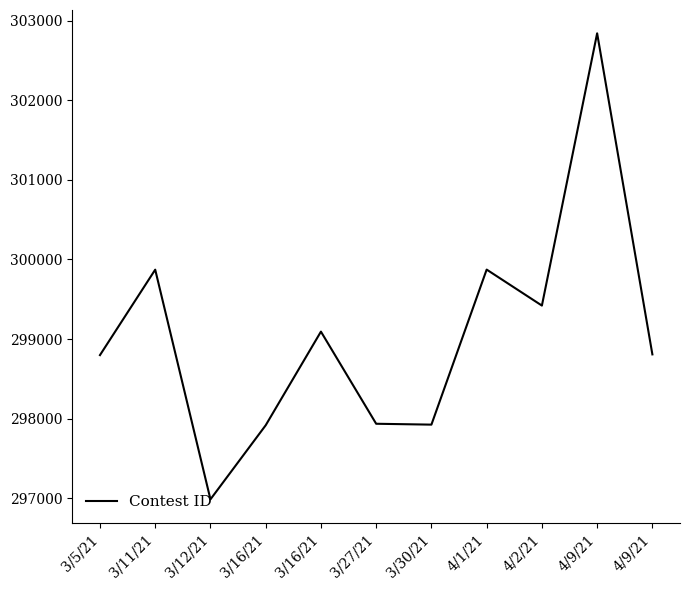

Reading right to left, extract all data points from this chart.

4/9/21=298808	4/9/21=302840	4/2/21=299421	4/1/21=299873	3/30/21=297926	3/27/21=297937	3/16/21=299094	3/16/21=297918	3/12/21=296988	3/11/21=299872	3/5/21=298799